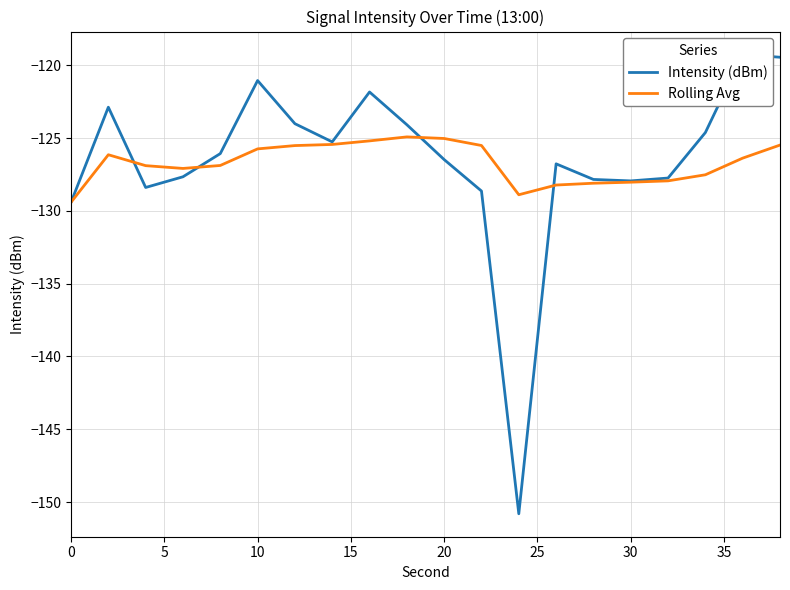

True or false: Rolling Avg and Intensity (dBm) intersect in this chart.

True